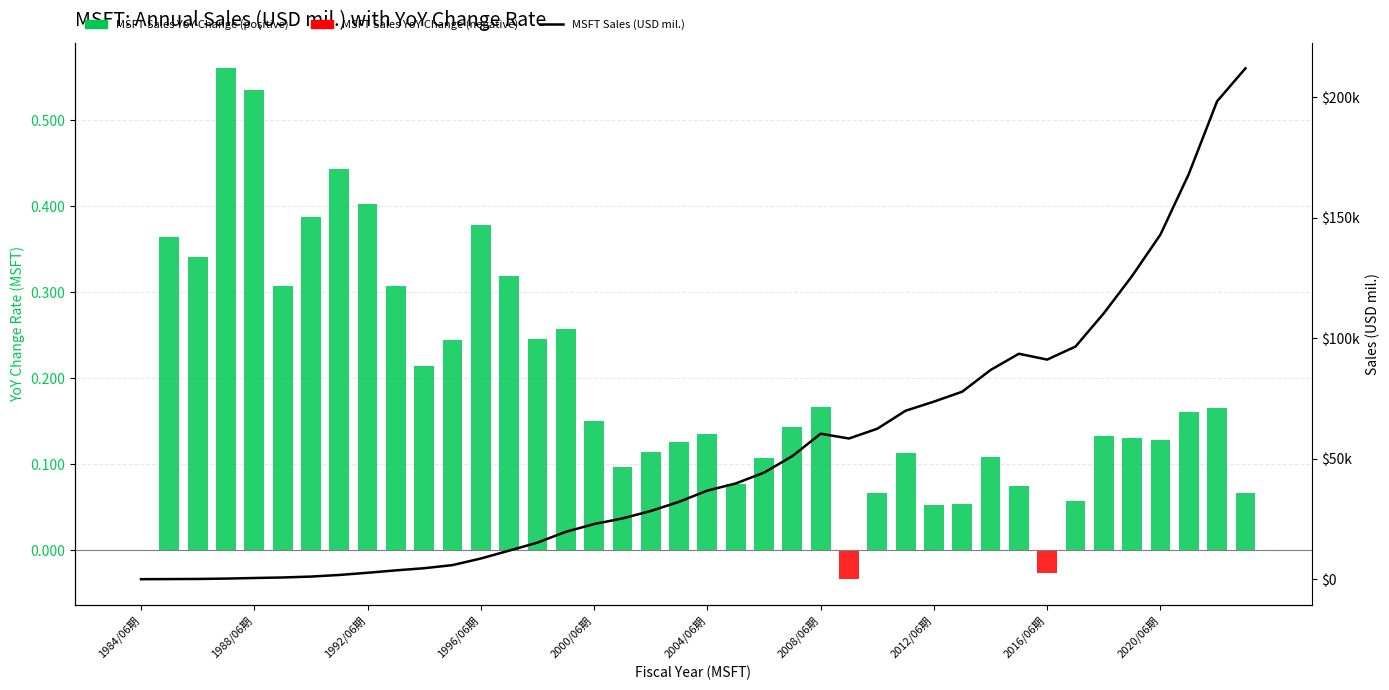

How many series are shown in this chart?

3